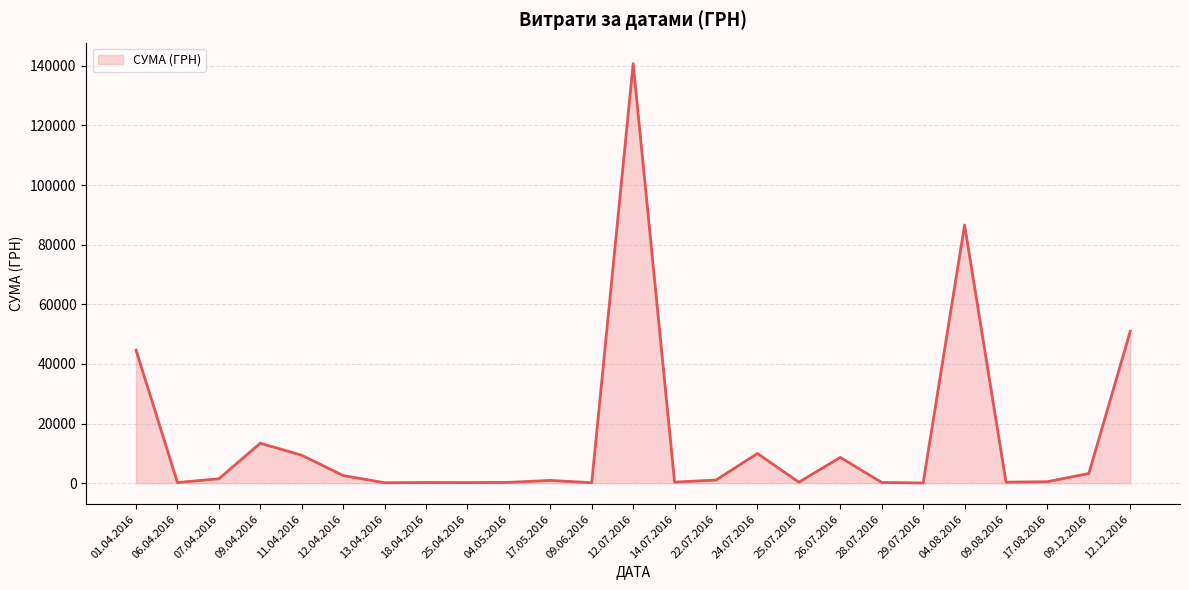

Is it true that the value at 12.07.2016 is 219300.0?

False